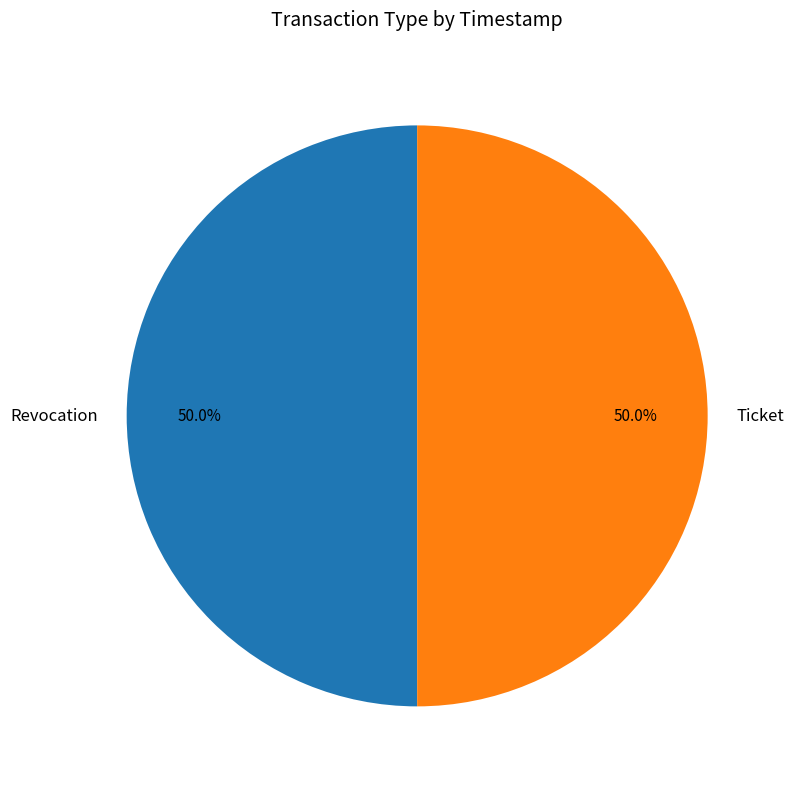

What percentage is the Ticket slice, to the nearest percent?

50%